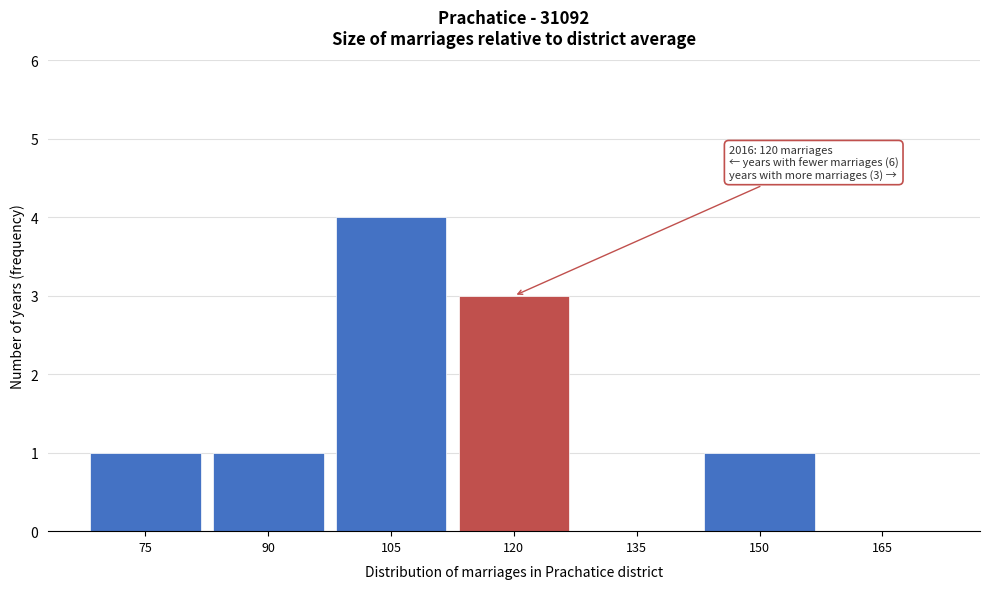

Reading left to right, extract all data points from this chart.

75=1	90=1	105=4	120=3	135=0	150=1	165=0